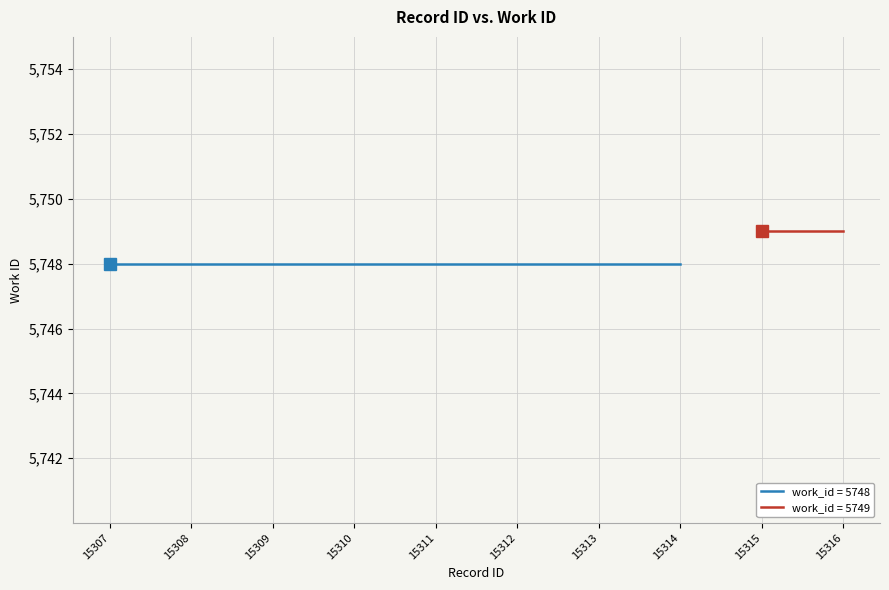

Where is the data nearest to the value 5748?

15307